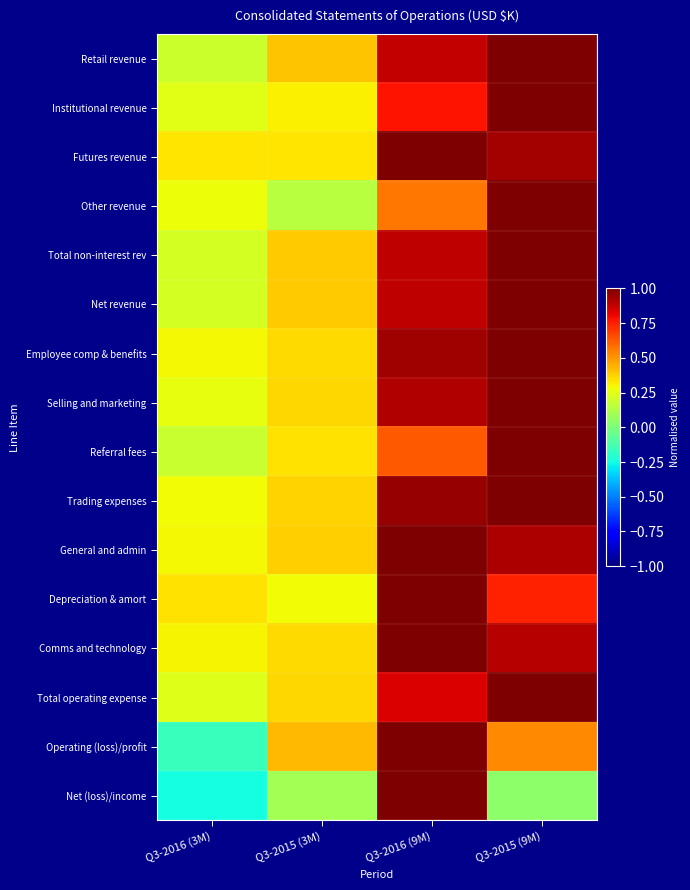

At how many categories does at least one series exceed 0?

4